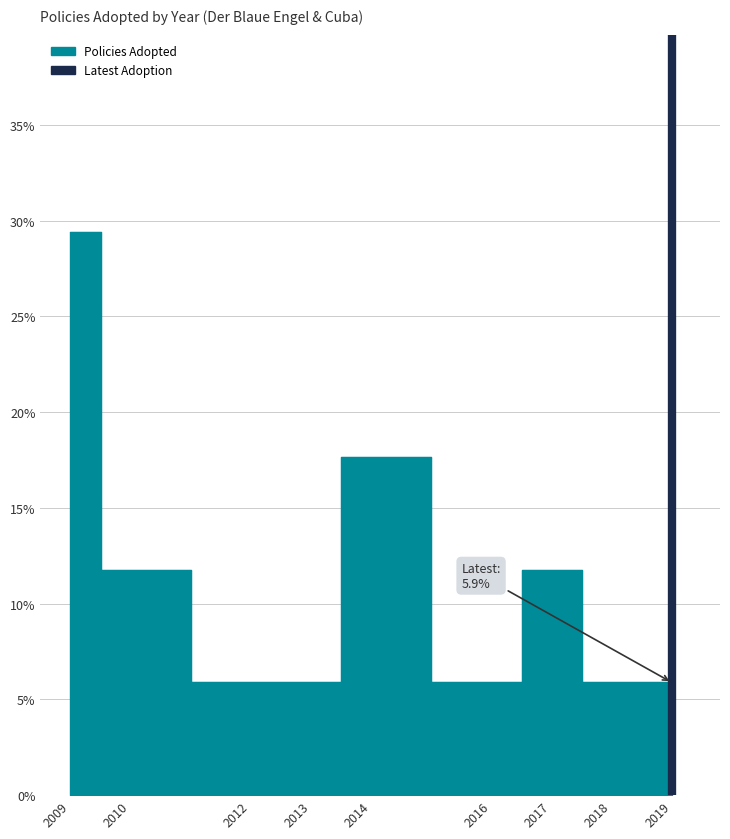

The value at 2019 is 0. True or false?

False